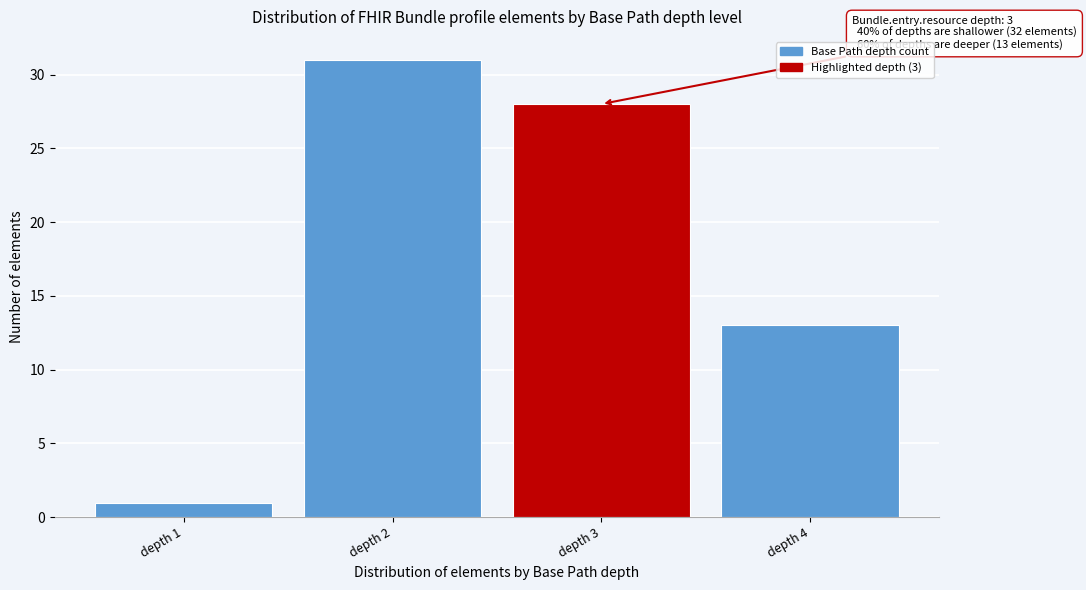

Reading left to right, extract all data points from this chart.

1	31	28	13